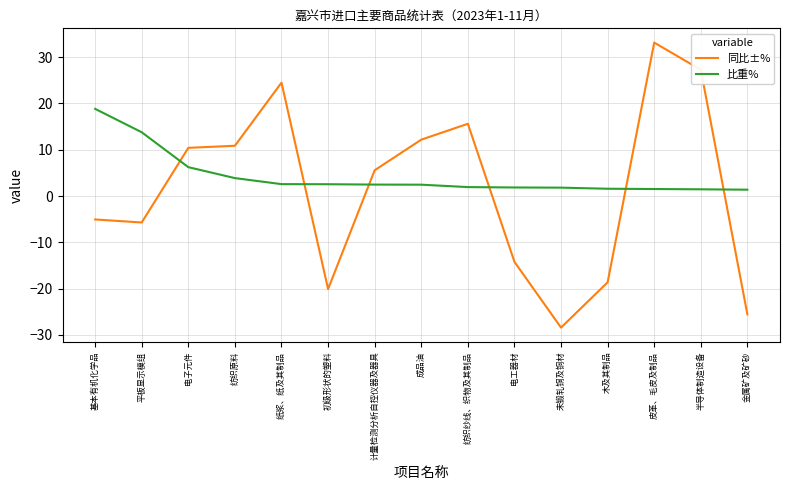

At which label does 比重% first exceed 2?

基本有机化学品